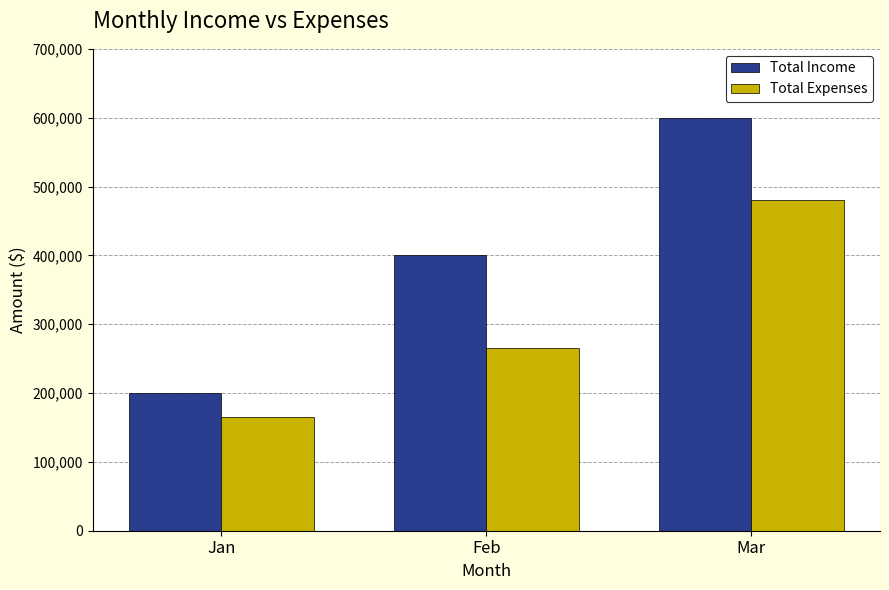

What is the greatest value displayed?

600000